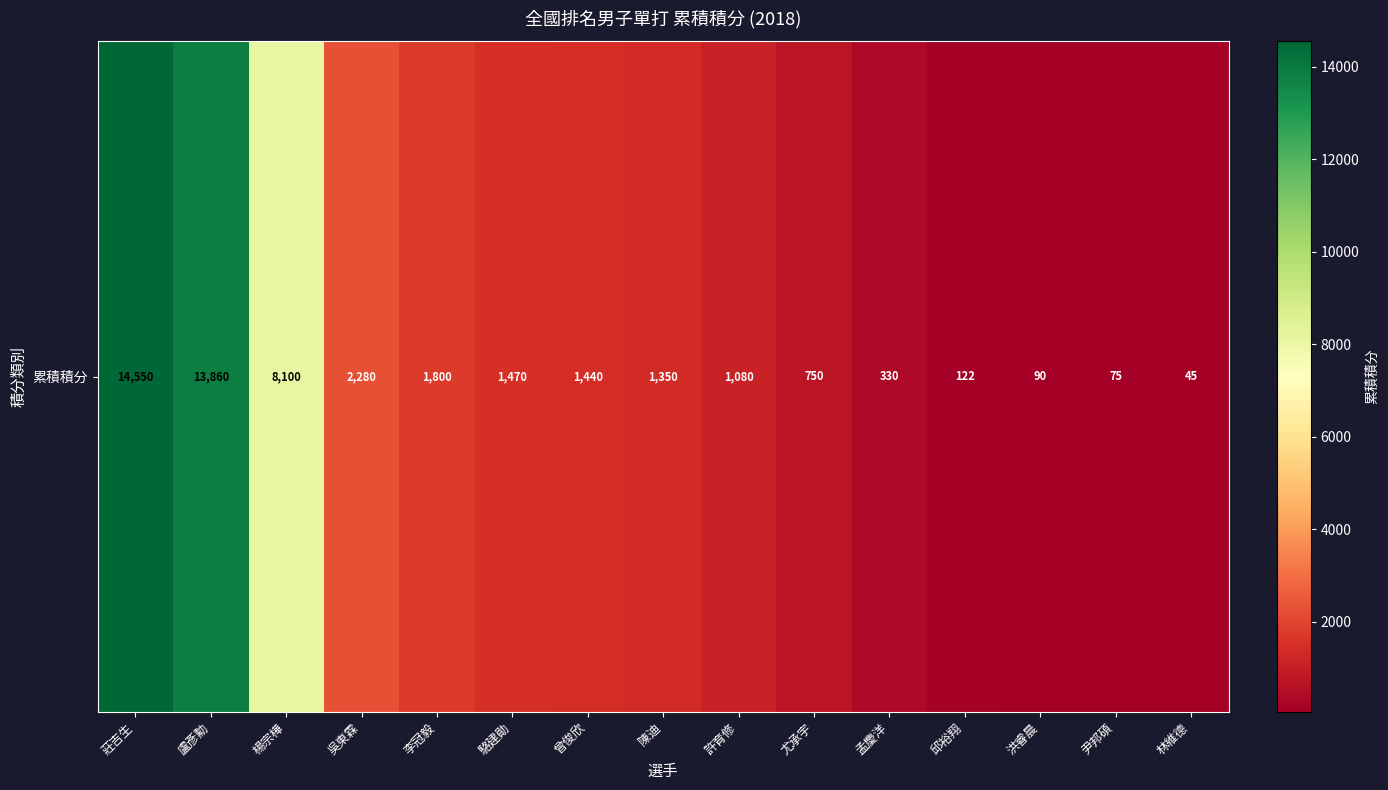

At which category does the chart reach its peak across all series?

莊吉生